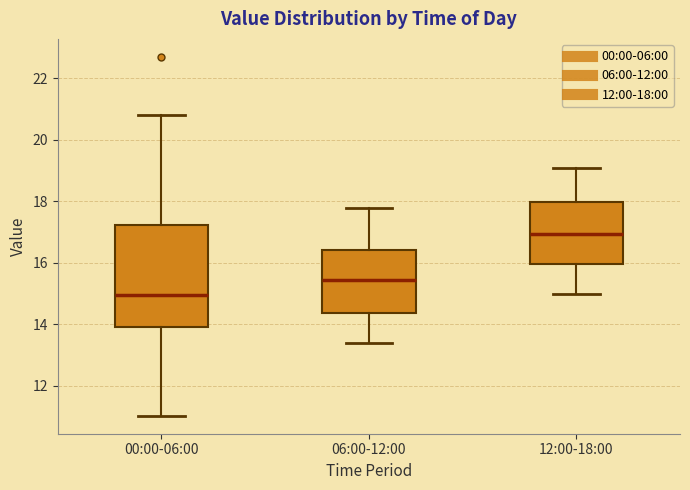

Which box is the tallest, from its lower edge to its upper edge?

00:00-06:00